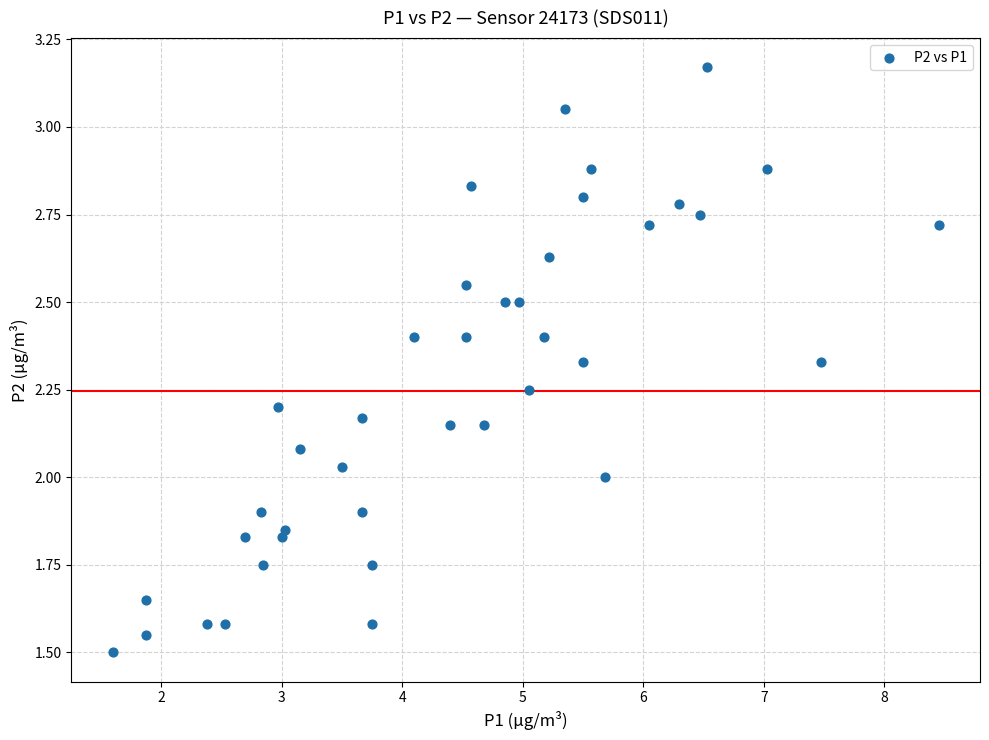

What is the range of Y values (max minus min)?

1.7